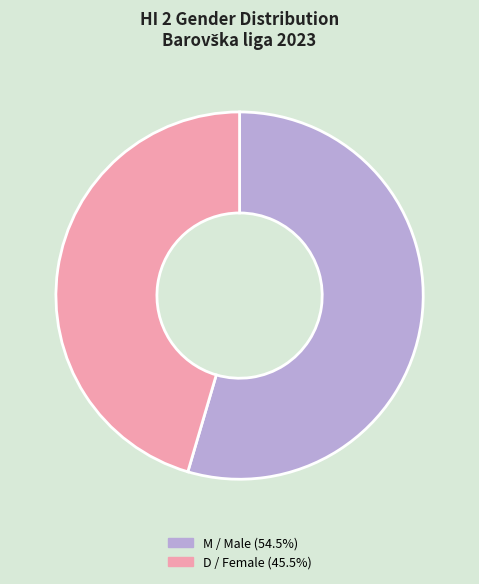

How many segments does this pie chart have?

2